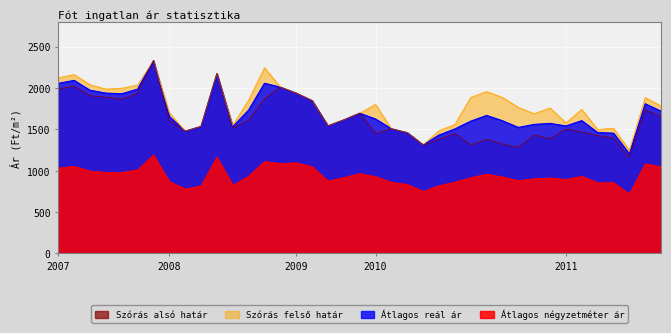

Which has a higher value, 2010-04 or 2010-12?

2010-12